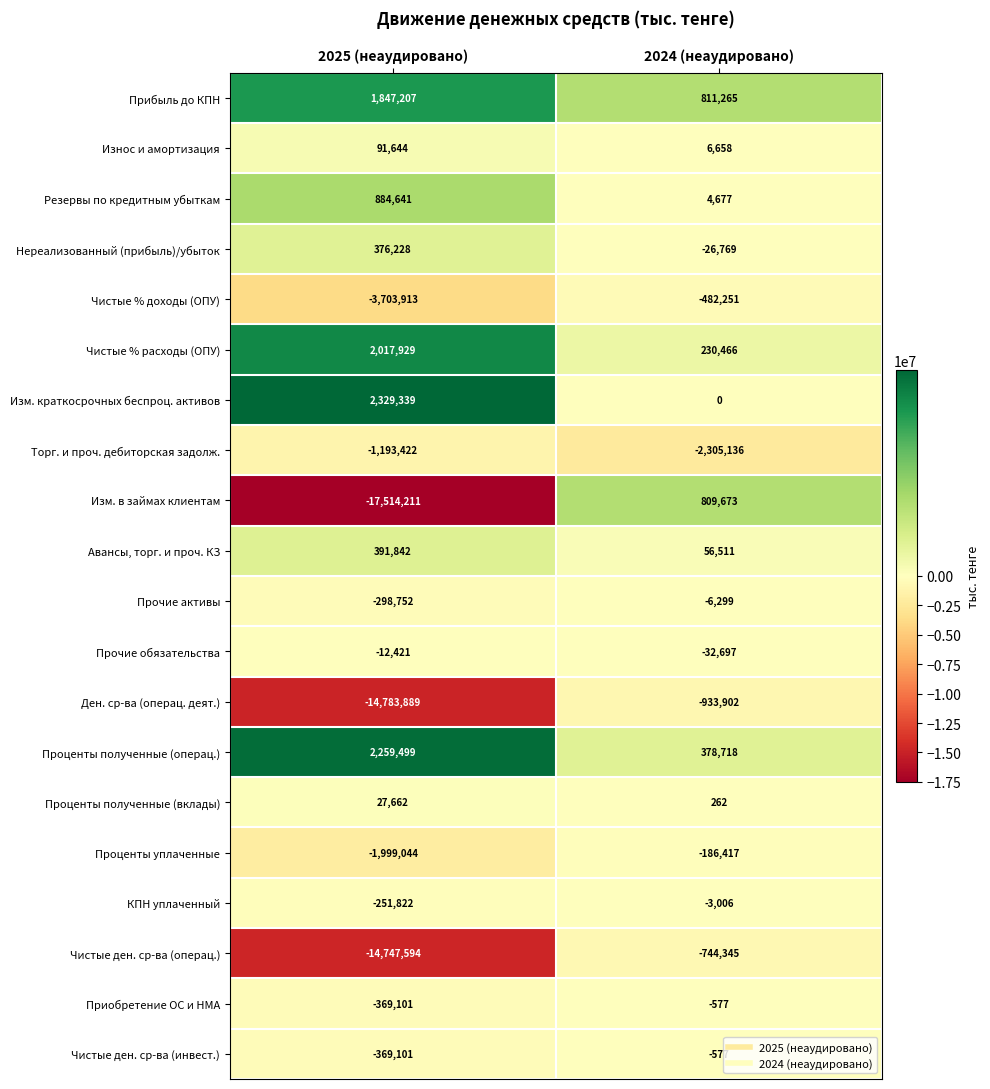

List the labels in order of Износ и амортизация value, largest first.

2025 (неаудировано), 2024 (неаудировано)